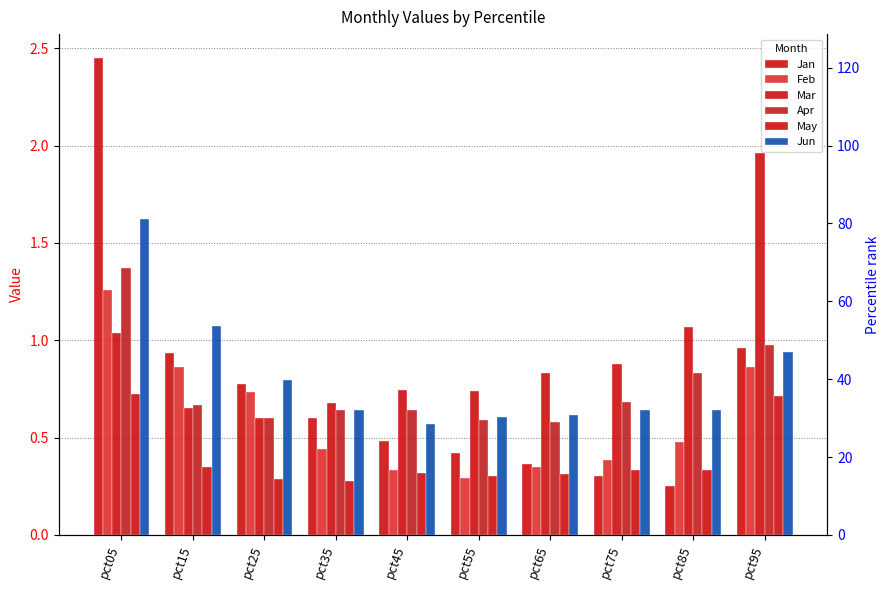

What is the maximum value for Feb?

1.3